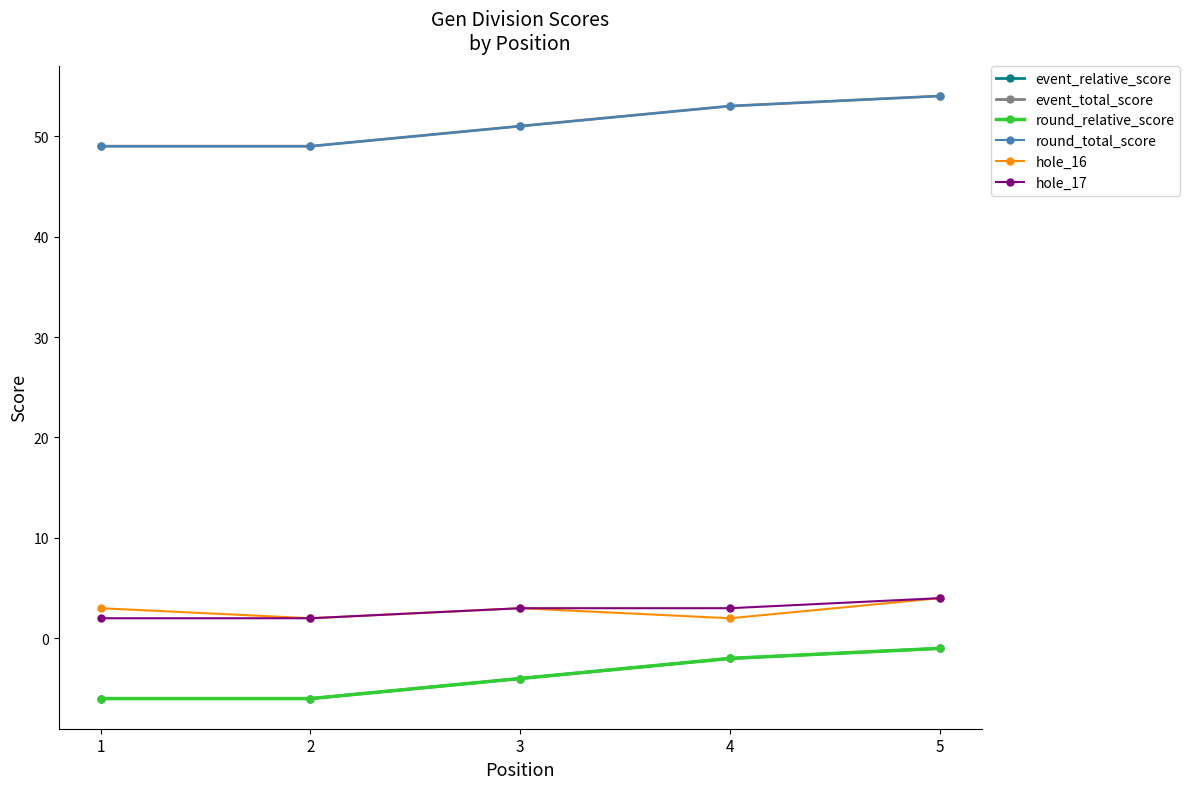

What is the lowest value of the hole_17 series?

2